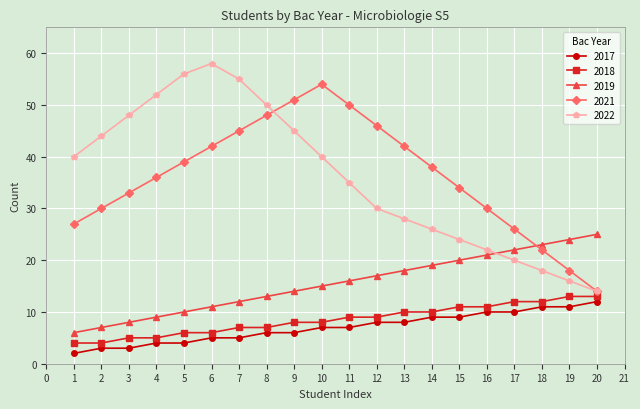

How many 2017 values are between 5 and 10?

12